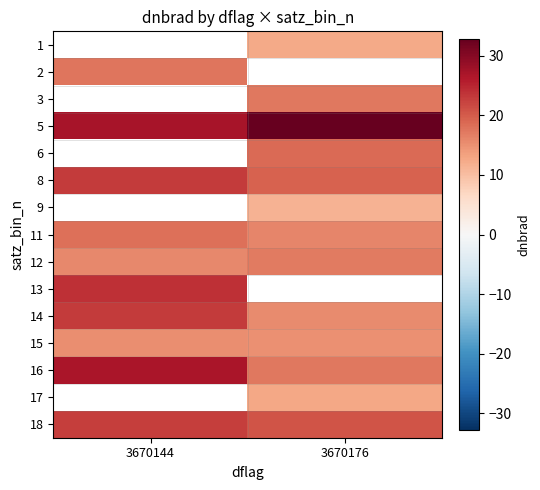

Is the value of 12 at 3670176 greater than the value of 9 at 3670176?

Yes